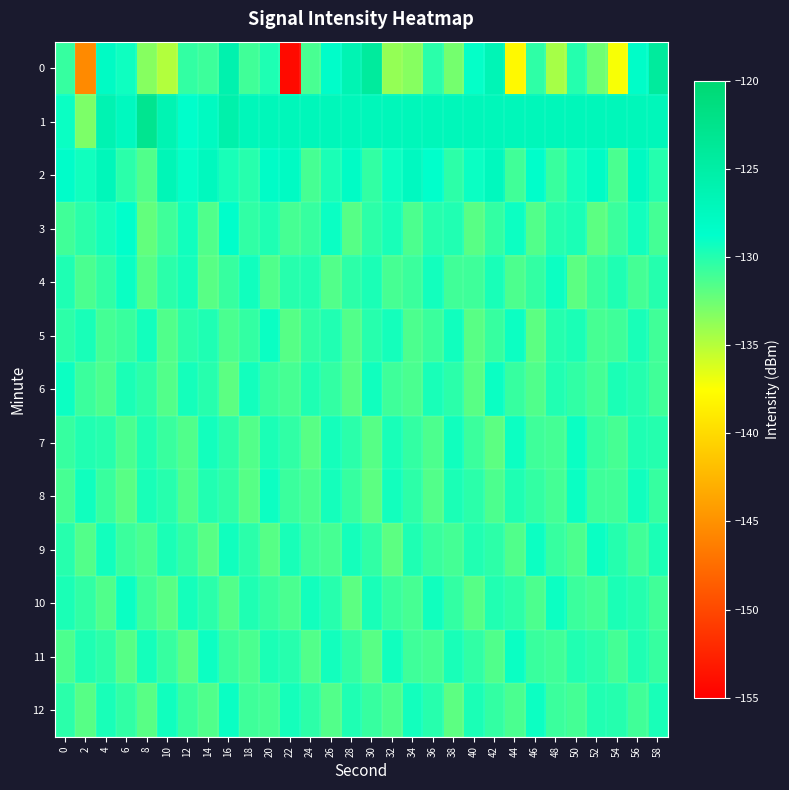

Which label corresponds to the smallest value in the chart?

22